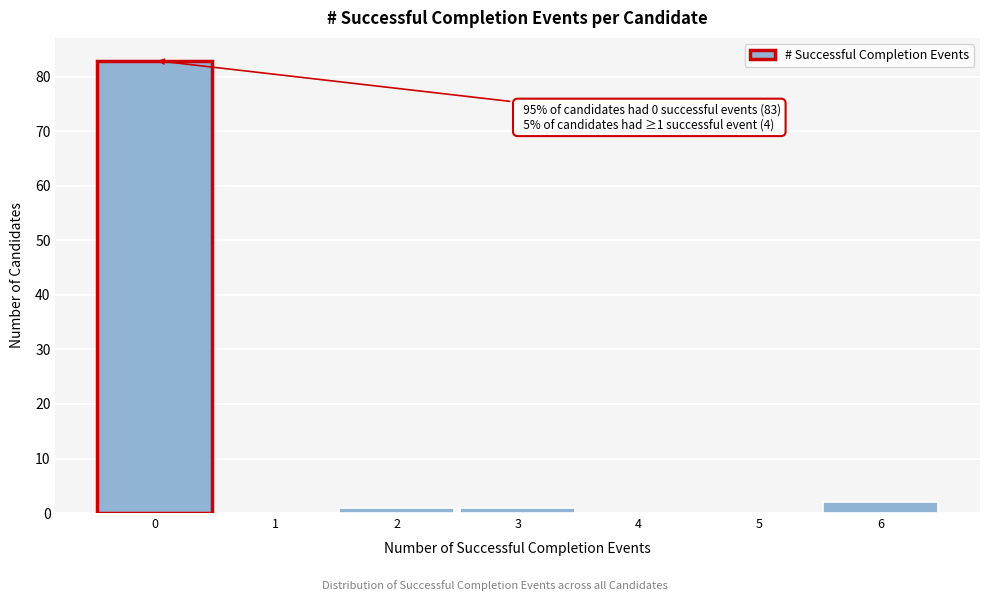

Reading right to left, what are all the values shown in this chart?

6=2	5=0	4=0	3=1	2=1	1=0	0=83